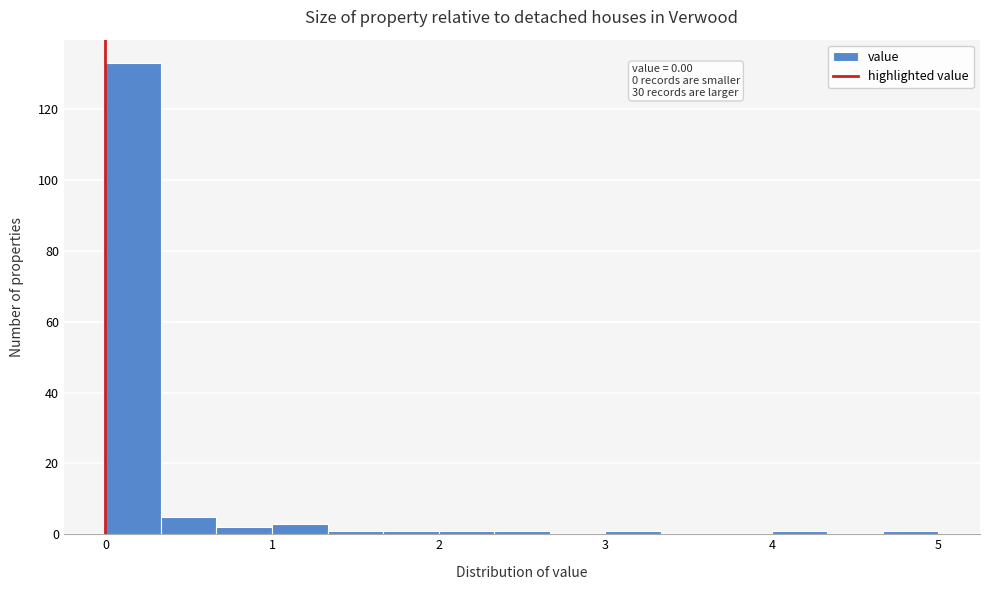

Around what value on the x-axis is the tallest bar? Give the approximate position of its centre, as read against the axis.

0.2